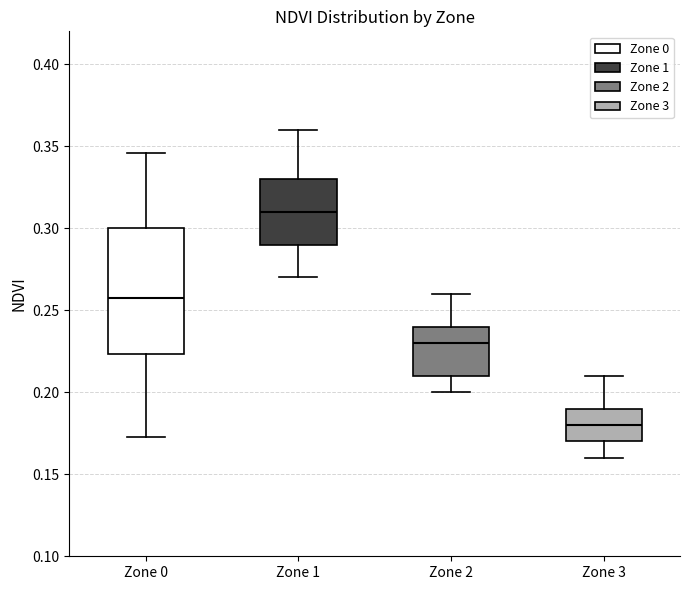

Which box is the tallest, from its lower edge to its upper edge?

Zone 0